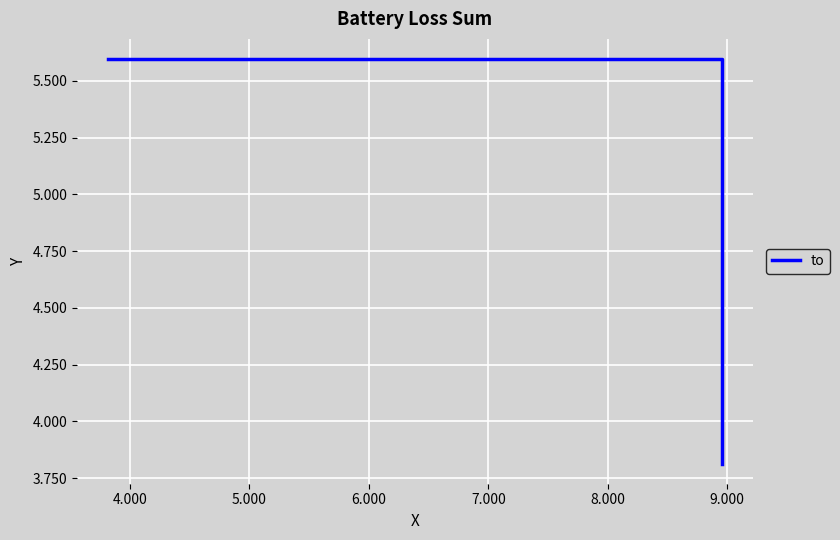

What is the smallest value displayed?

3815